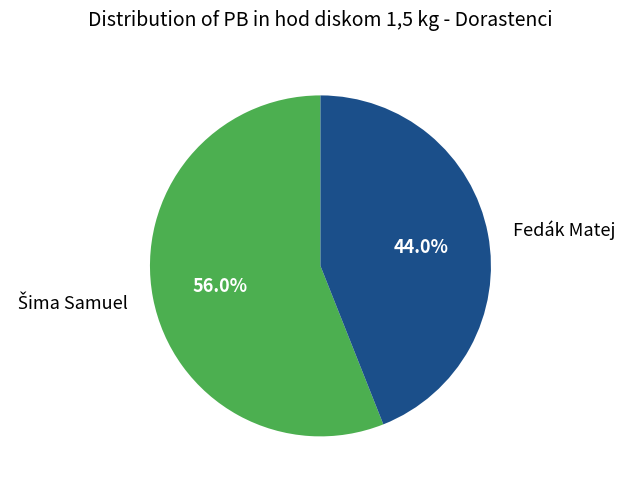

To the nearest percent, what is the average slice percentage?

50%